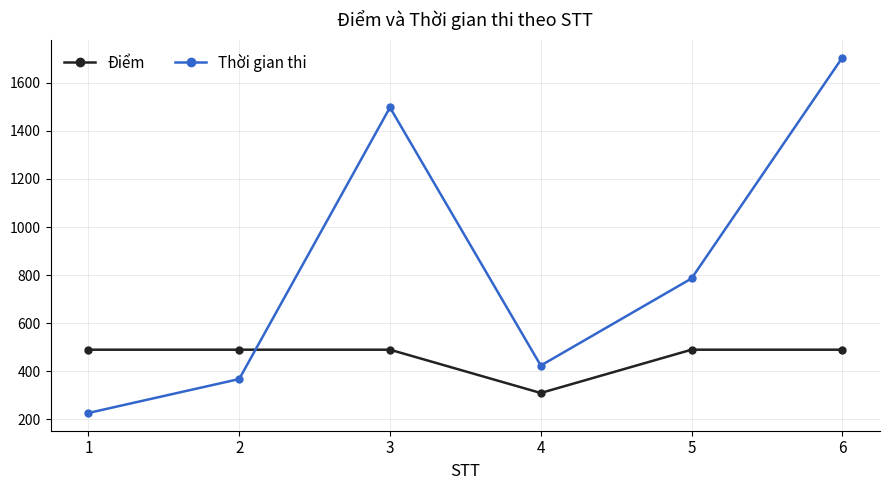

Reading left to right, transcribe all the data shown in this chart.

Điểm: 1=490	2=490	3=490	4=310	5=490	6=490
Thời gian thi: 1=227	2=368	3=1497	4=424	5=786	6=1704